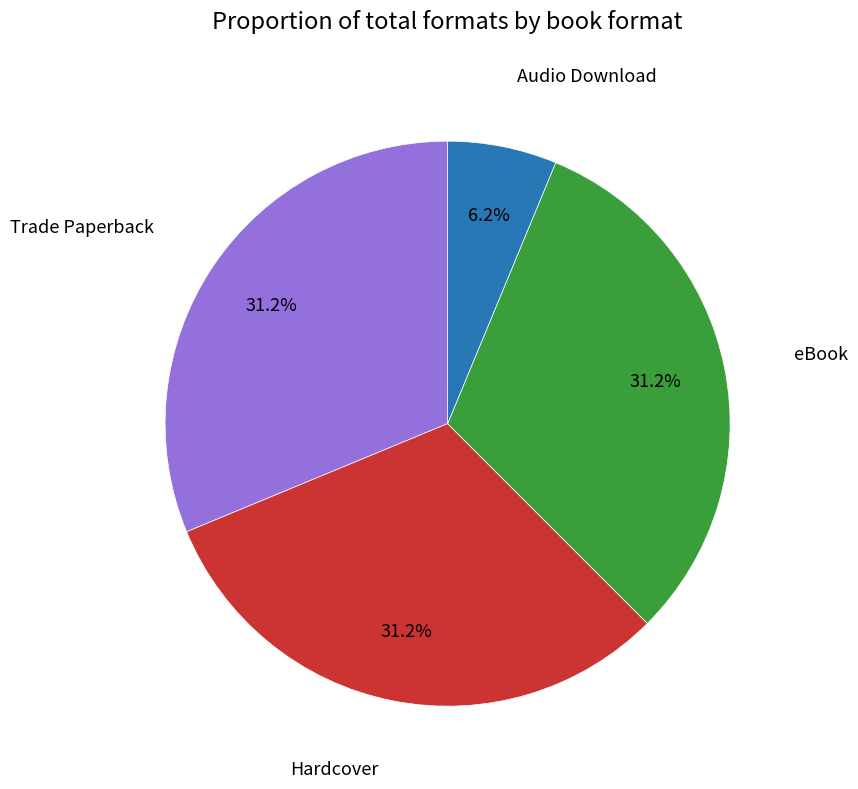

Count the number of slices in the pie.

4